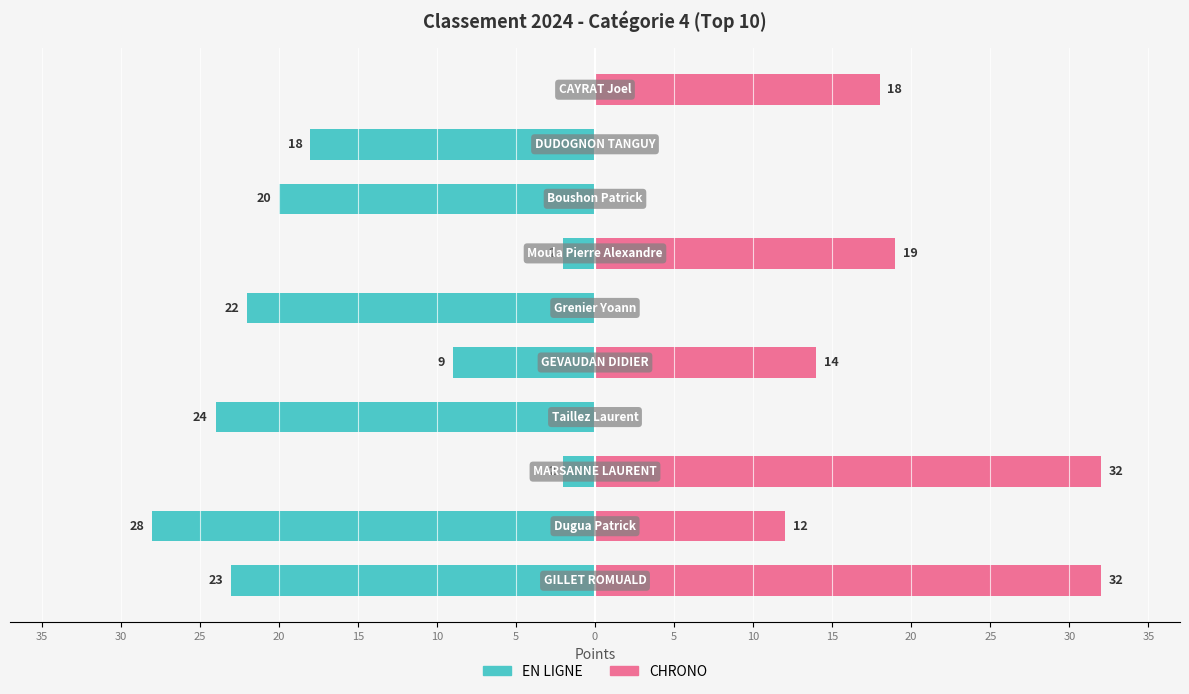

The value of TOTAL CHRONO at 0 is 12. True or false?

False